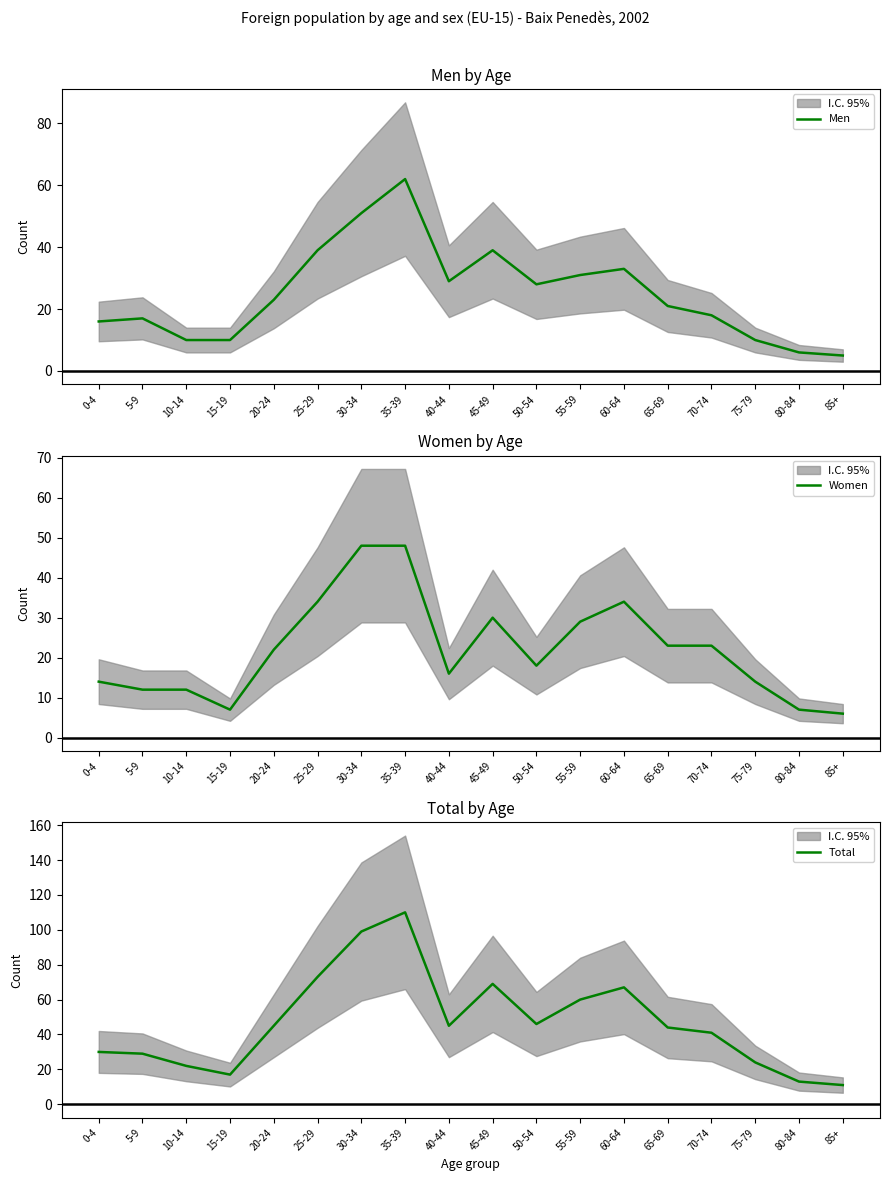

What is the sum of all Total values?

845